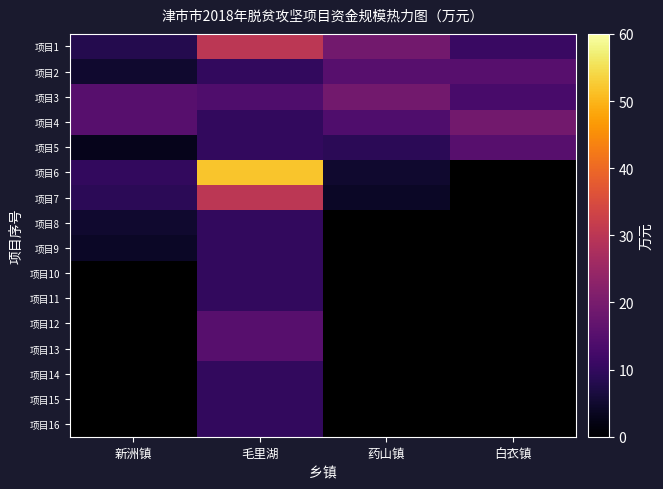

What is the minimum value shown in the chart?

3.0